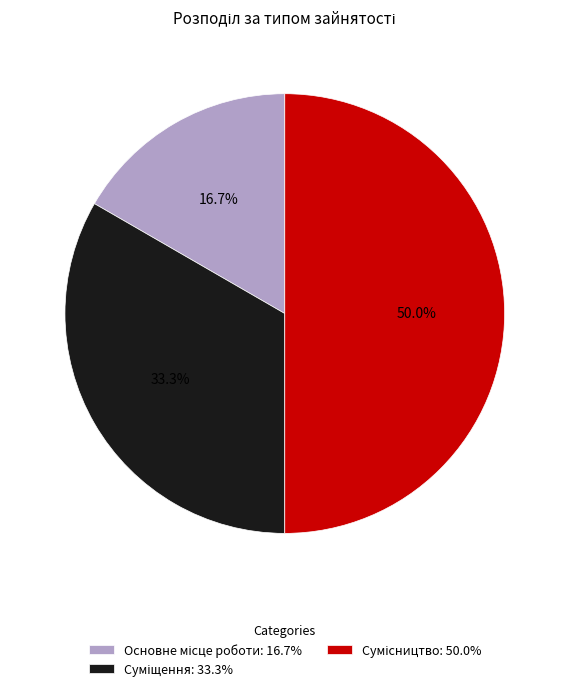

Count the number of slices in the pie.

3